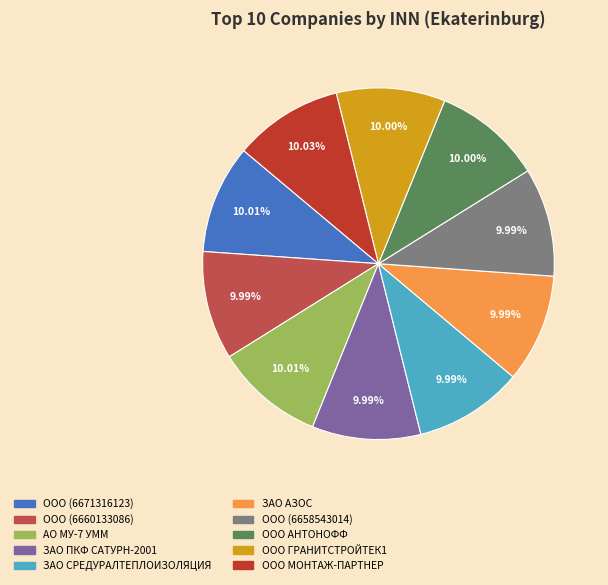

Count the number of slices in the pie.

10